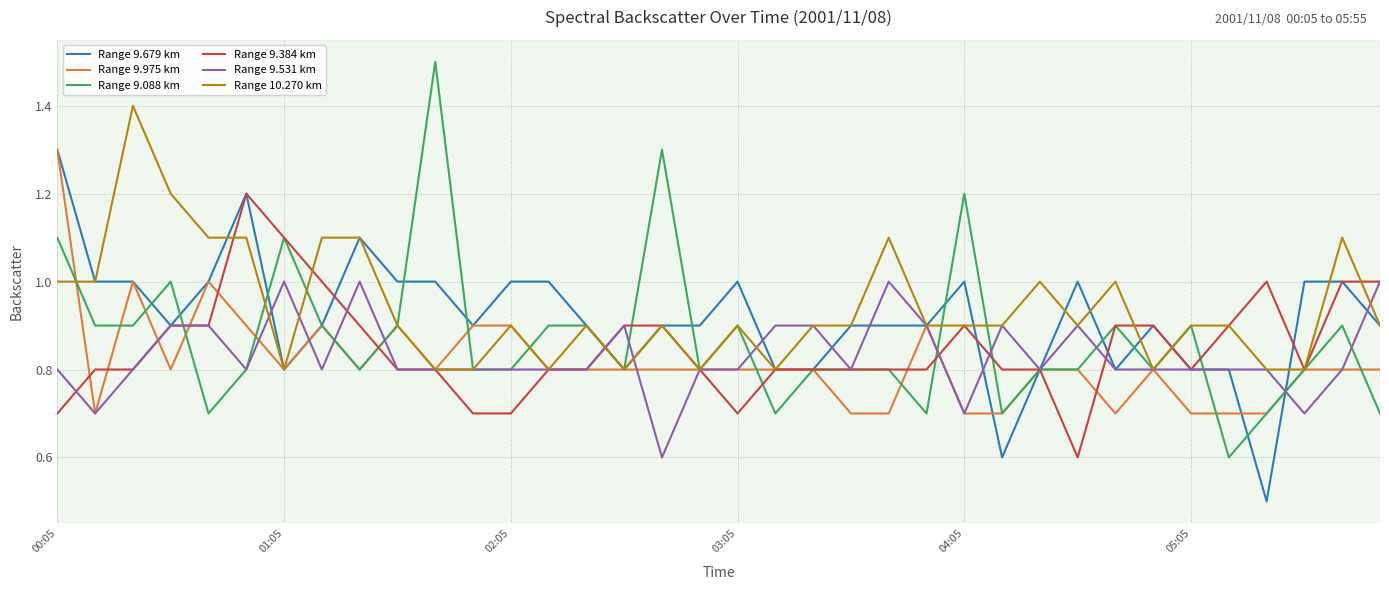

What is the minimum value for Range 9.679 km?

0.5